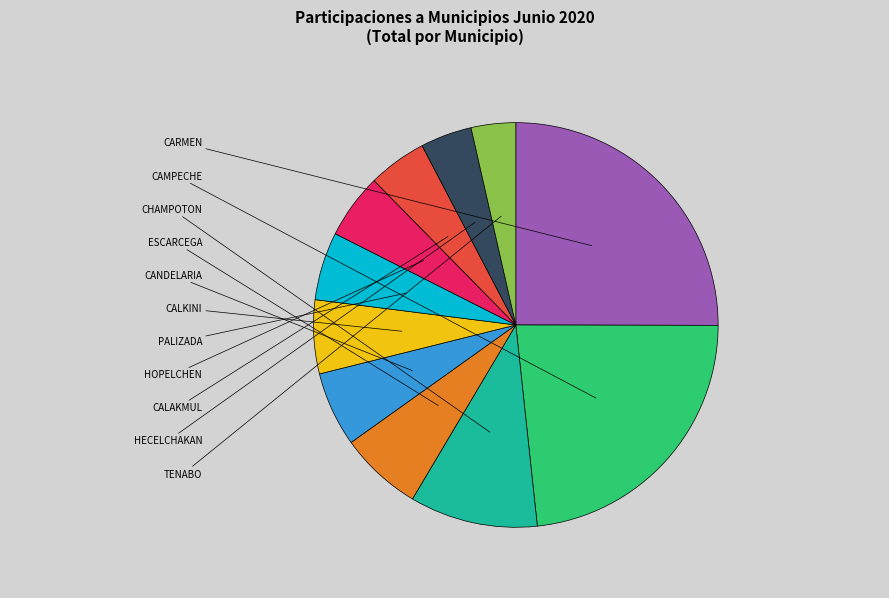

To the nearest percent, what is the difference between the CAMPECHE and ESCARCEGA slice percentages?

17%